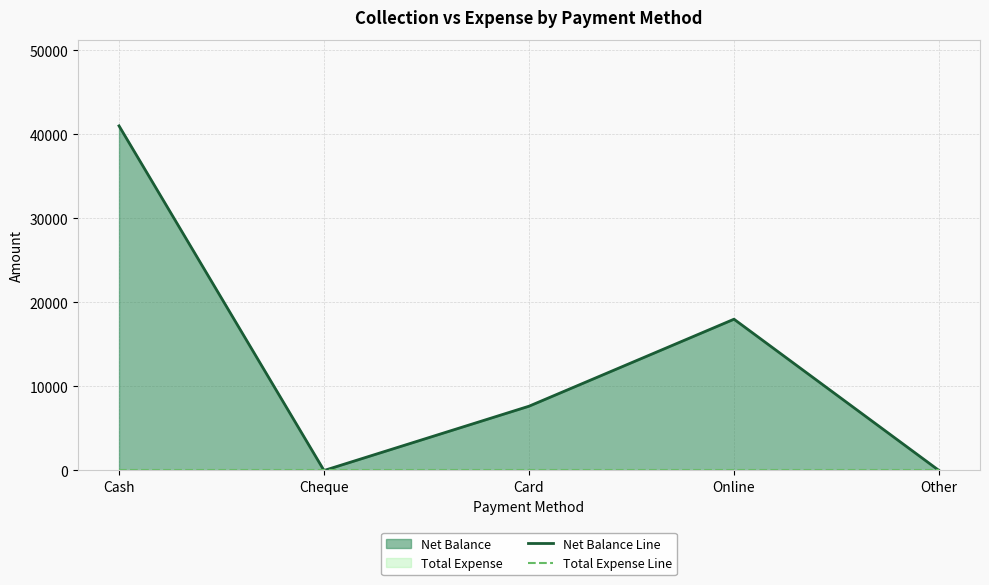

What is the greatest value displayed?

41000